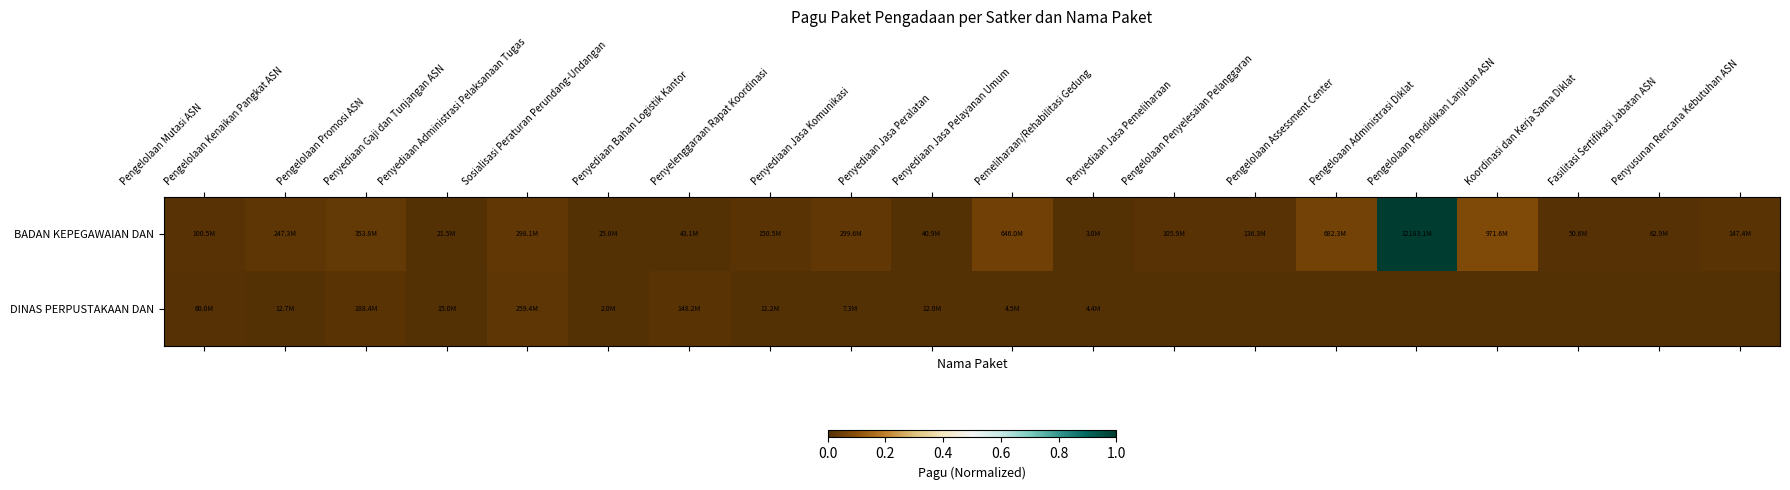

Reading right to left, transcribe all the data shown in this chart.

BADAN KEPEGAWAIAN DAN: Penyusunan Rencana Kebutuhan ASN=0.0	Fasilitasi Sertifikasi Jabatan ASN=0.0	Koordinasi dan Kerja Sama Diklat=0.0	Pengelolaan Pendidikan Lanjutan ASN=0.1	Pengeloaan Administrasi Diklat=1.0	Pengelolaan Assessment Center=0.1	Pengelolaan Penyelesaian Pelanggaran=0.0	Penyediaan Jasa Pemeliharaan=0.0	Pemeliharaan/Rehabilitasi Gedung=0.0	Penyediaan Jasa Pelayanan Umum=0.1	Penyediaan Jasa Peralatan=0.0	Penyediaan Jasa Komunikasi=0.0	Penyelenggaraan Rapat Koordinasi=0.0	Penyediaan Bahan Logistik Kantor=0.0	Sosialisasi Peraturan Perundang-Undangan=0.0	Penyediaan Administrasi Pelaksanaan Tugas=0.0	Penyediaan Gaji dan Tunjangan ASN=0.0	Pengelolaan Promosi ASN=0.0	Pengelolaan Kenaikan Pangkat ASN=0.0	Pengelolaan Mutasi ASN=0.0
DINAS PERPUSTAKAAN DAN: Penyusunan Rencana Kebutuhan ASN=0.0	Fasilitasi Sertifikasi Jabatan ASN=0.0	Koordinasi dan Kerja Sama Diklat=0.0	Pengelolaan Pendidikan Lanjutan ASN=0.0	Pengeloaan Administrasi Diklat=0.0	Pengelolaan Assessment Center=0.0	Pengelolaan Penyelesaian Pelanggaran=0.0	Penyediaan Jasa Pemeliharaan=0.0	Pemeliharaan/Rehabilitasi Gedung=0.0	Penyediaan Jasa Pelayanan Umum=0.0	Penyediaan Jasa Peralatan=0.0	Penyediaan Jasa Komunikasi=0.0	Penyelenggaraan Rapat Koordinasi=0.0	Penyediaan Bahan Logistik Kantor=0.0	Sosialisasi Peraturan Perundang-Undangan=0.0	Penyediaan Administrasi Pelaksanaan Tugas=0.0	Penyediaan Gaji dan Tunjangan ASN=0.0	Pengelolaan Promosi ASN=0.0	Pengelolaan Kenaikan Pangkat ASN=0.0	Pengelolaan Mutasi ASN=0.0